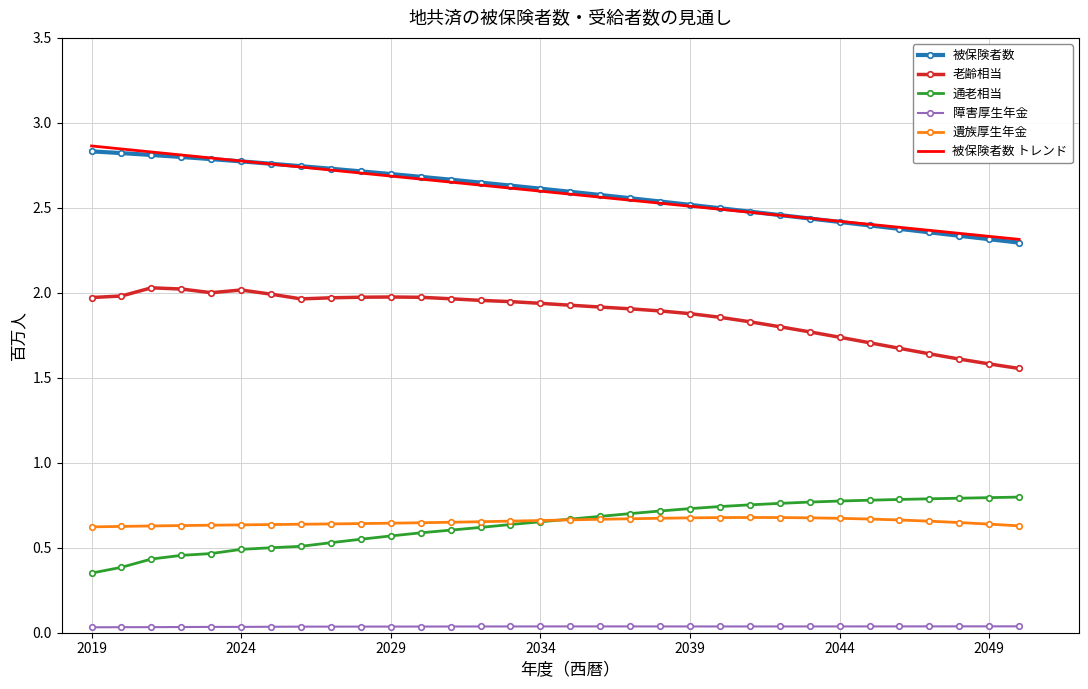

True or false: 被保険者数 トレンド and 老齢相当 intersect in this chart.

False